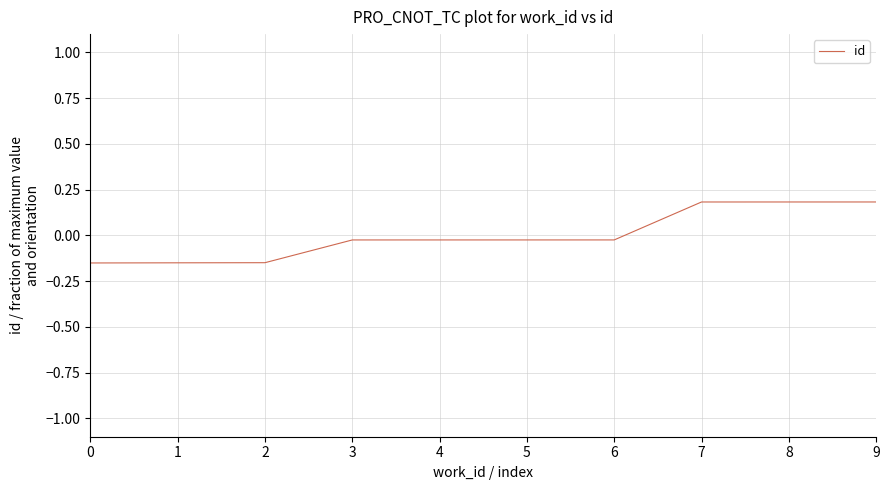

What is the change in value from 0 to 7?

+0.3